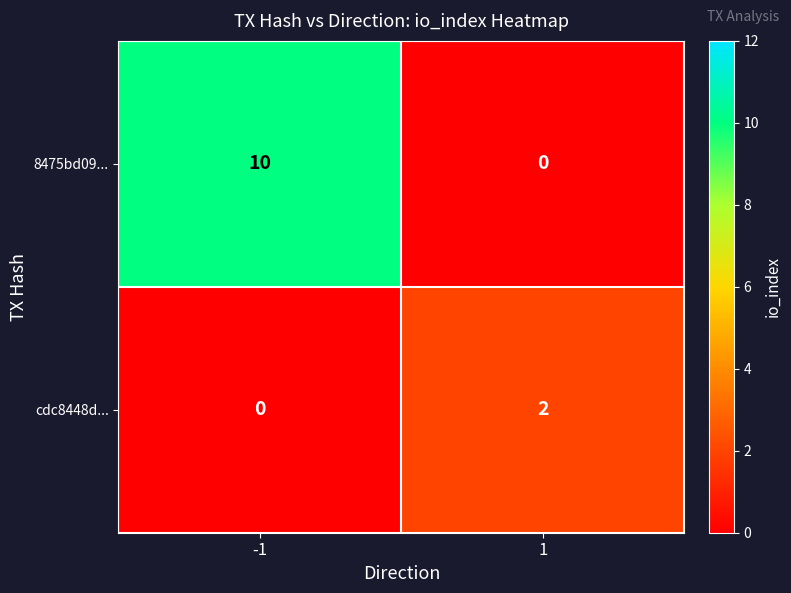

Rank the series by their average value, from highest to lowest.

8475bd09..., cdc8448d...